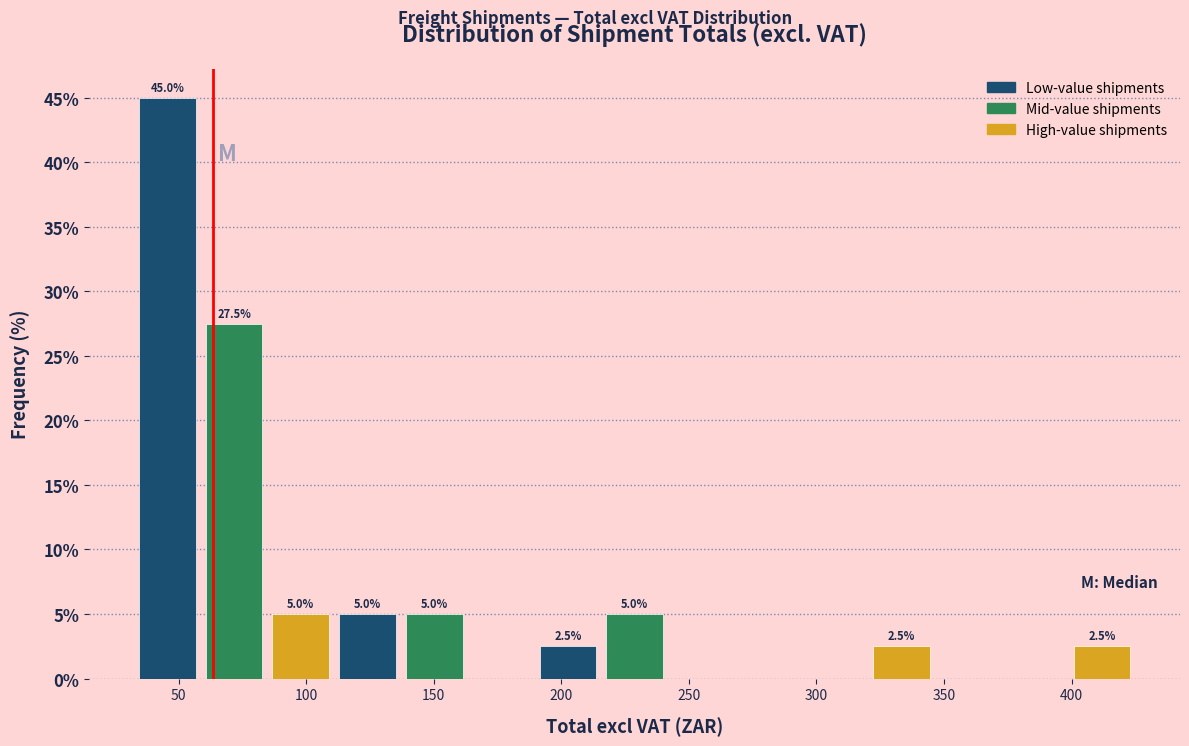

Which range on the x-axis has the tallest bar?

30 to 60